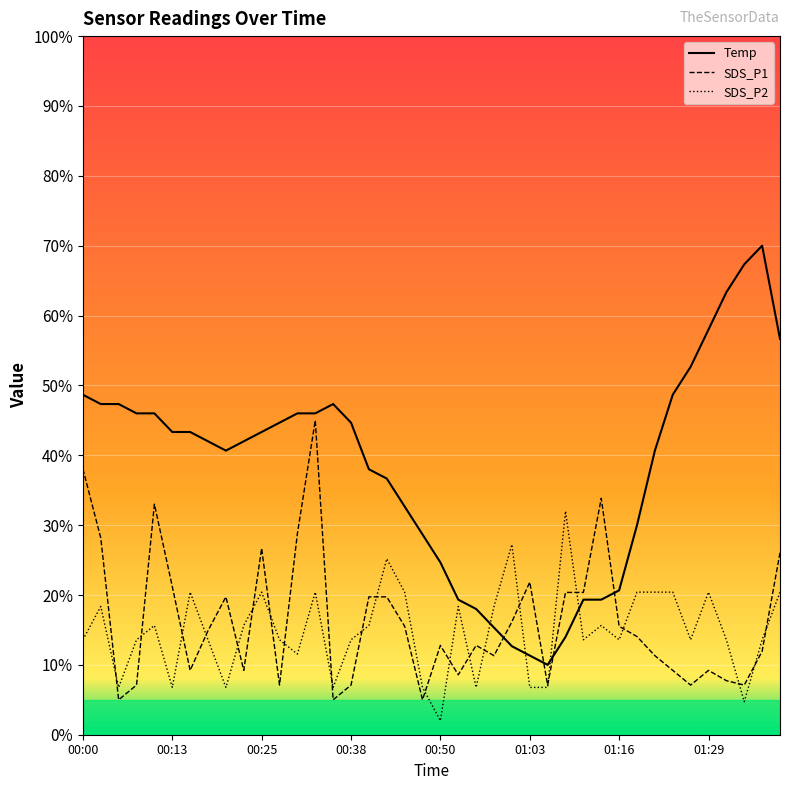

At how many categories does at least one series exceed 66?

2